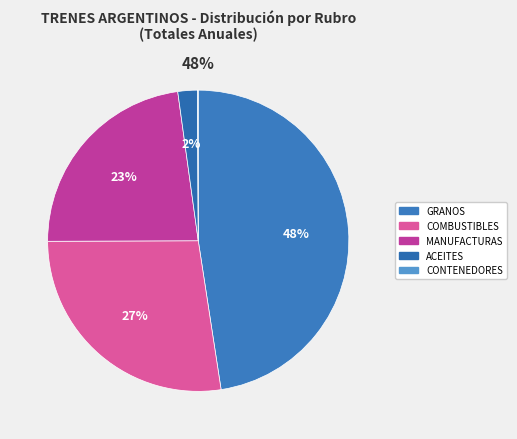

How many slices are in this pie chart?

5